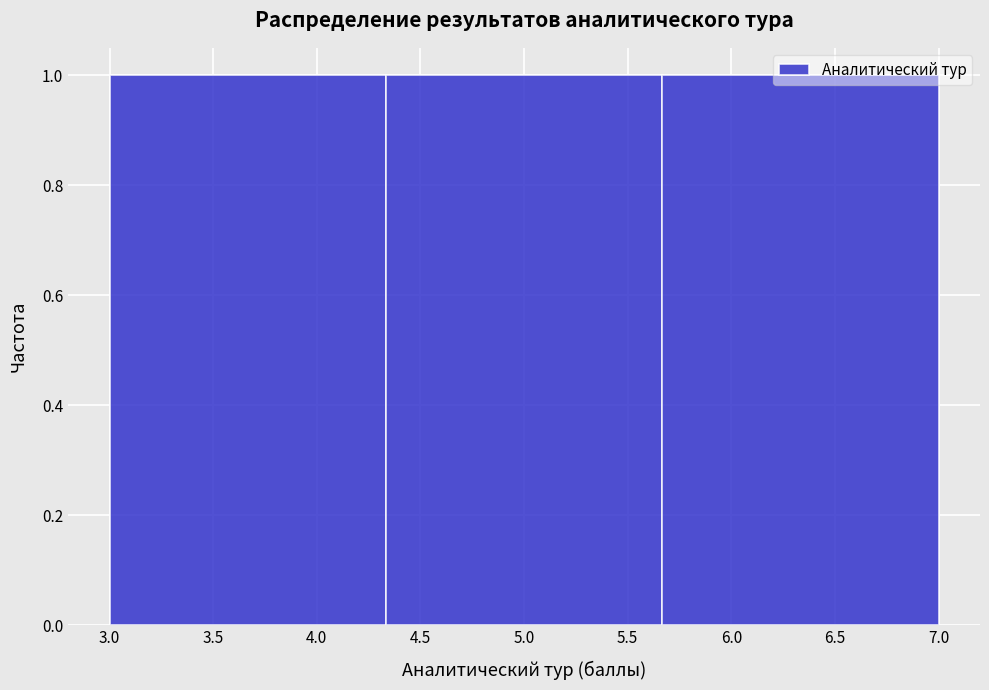

Reading left to right, list every bar in this chart as the range it spans on the x-axis followed by its height. Neither the bar edges nor the heights are printed on the chart, so give them approximately, as read against the axes.

3.00 to 4.35: 1
4.35 to 5.65: 1
5.65 to 7.00: 1